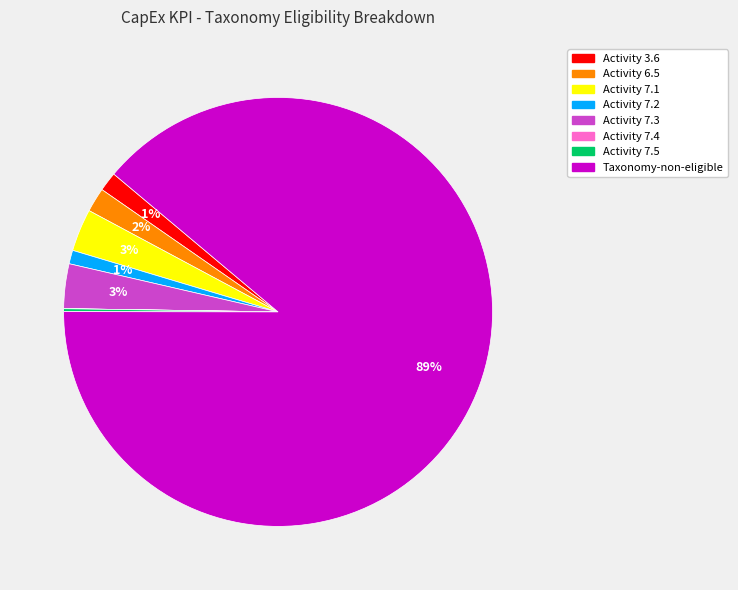

Is it true that Activity 7.2 is 62% of the pie?

False